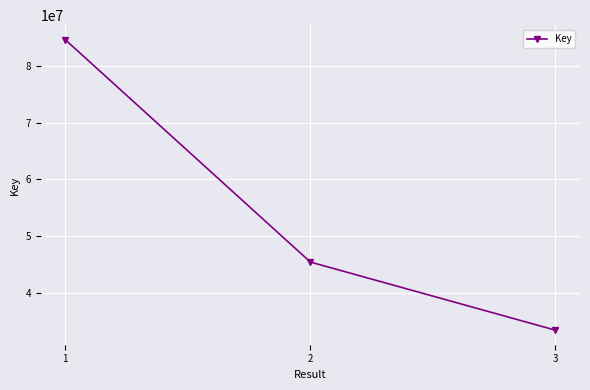

What is the maximum value shown in the chart?

84610874